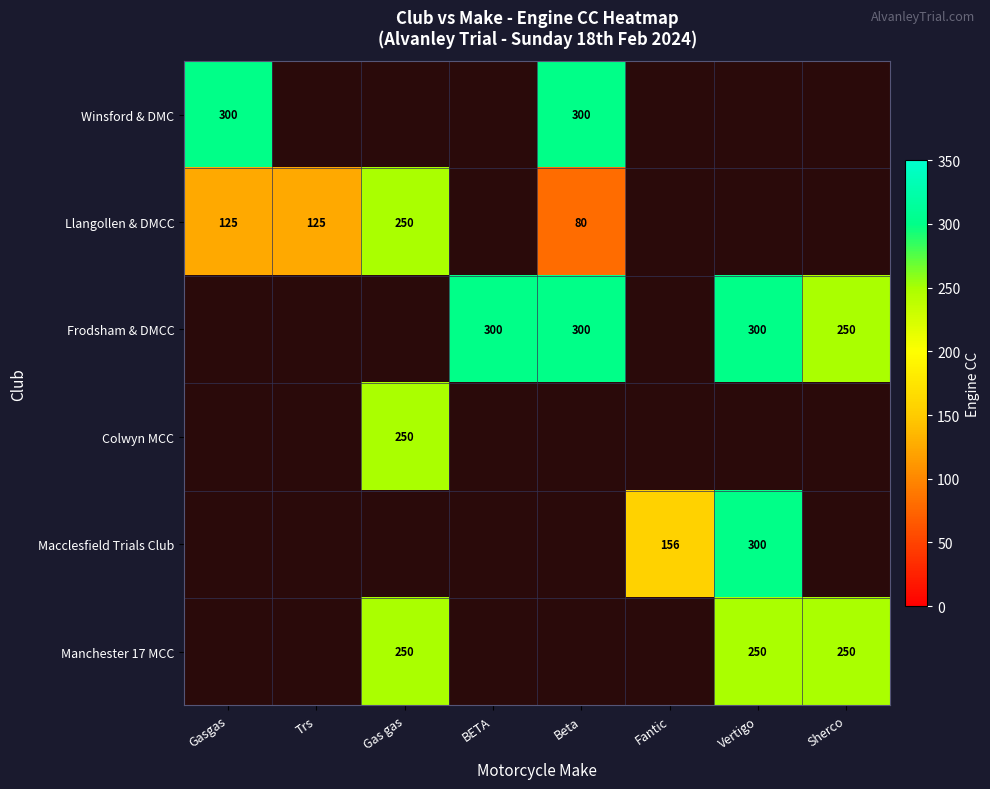

Is it true that Frodsham & DMCC equals 300 at Vertigo?

True